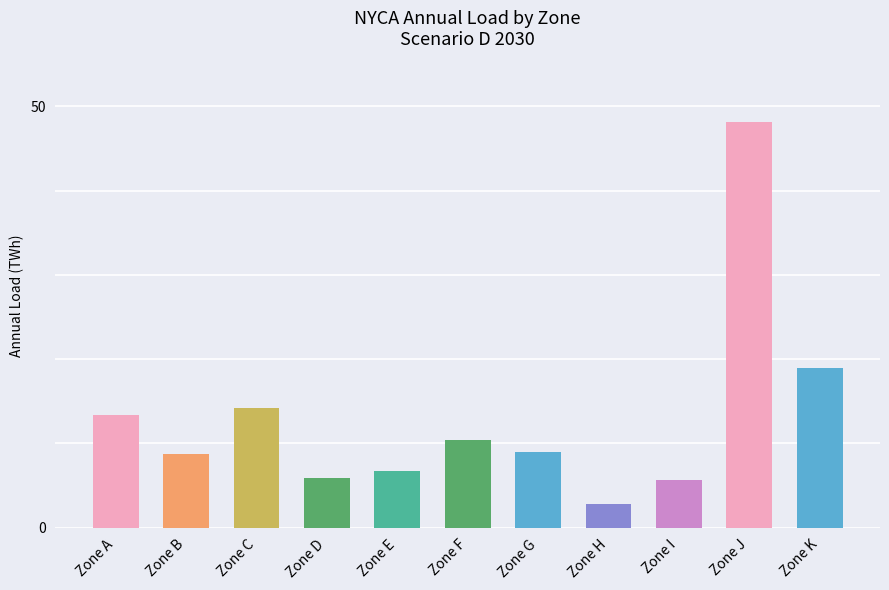

Are the bars horizontal?

No